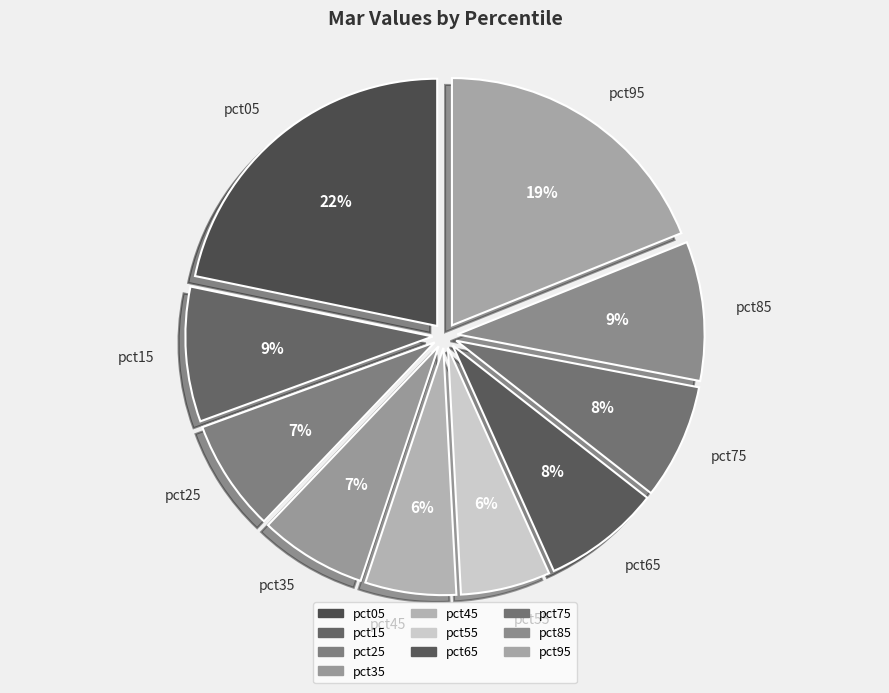

What is the ratio of the value at pct15 to the value at pct95?

0.5